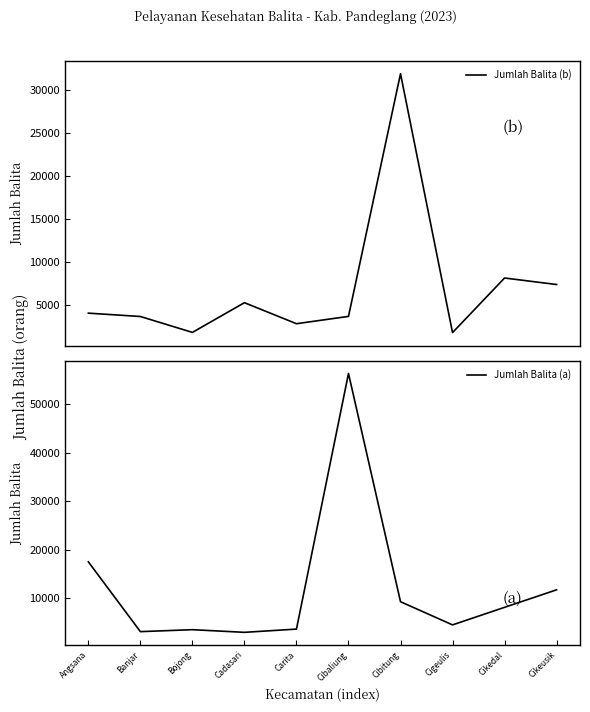

Which series has the widest spread of values?

Jumlah Balita (a)